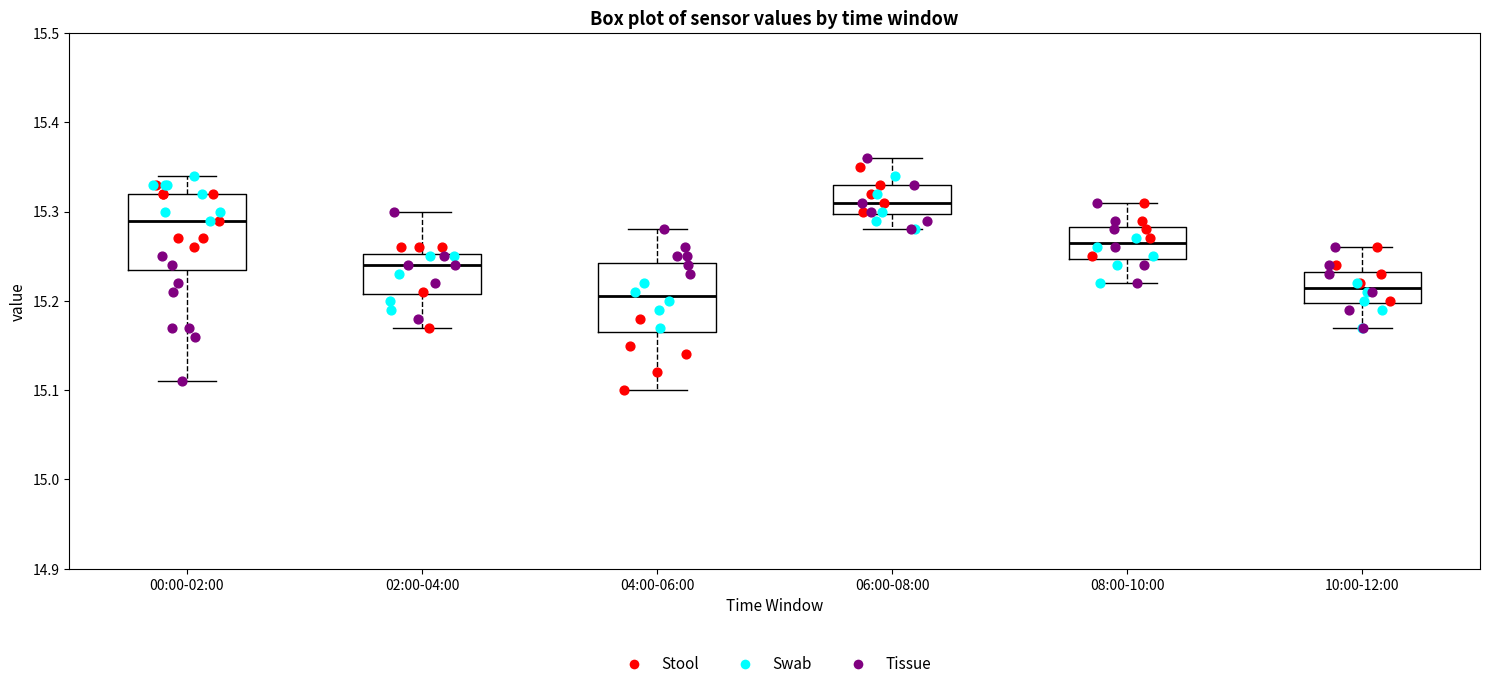

Reading left to right, read every box against the y-axis: the position of its median line, the range the box covers, and the ends of its whiskers. The values are not printed on the chart, so give them approximately, as read against the axis.

00:00-02:00: median 15.29, box 15.24 to 15.32, whiskers 15.11 to 15.34
02:00-04:00: median 15.24, box 15.21 to 15.25, whiskers 15.17 to 15.30
04:00-06:00: median 15.21, box 15.17 to 15.24, whiskers 15.10 to 15.28
06:00-08:00: median 15.31, box 15.30 to 15.33, whiskers 15.28 to 15.36
08:00-10:00: median 15.27, box 15.25 to 15.28, whiskers 15.22 to 15.31
10:00-12:00: median 15.22, box 15.20 to 15.23, whiskers 15.17 to 15.26